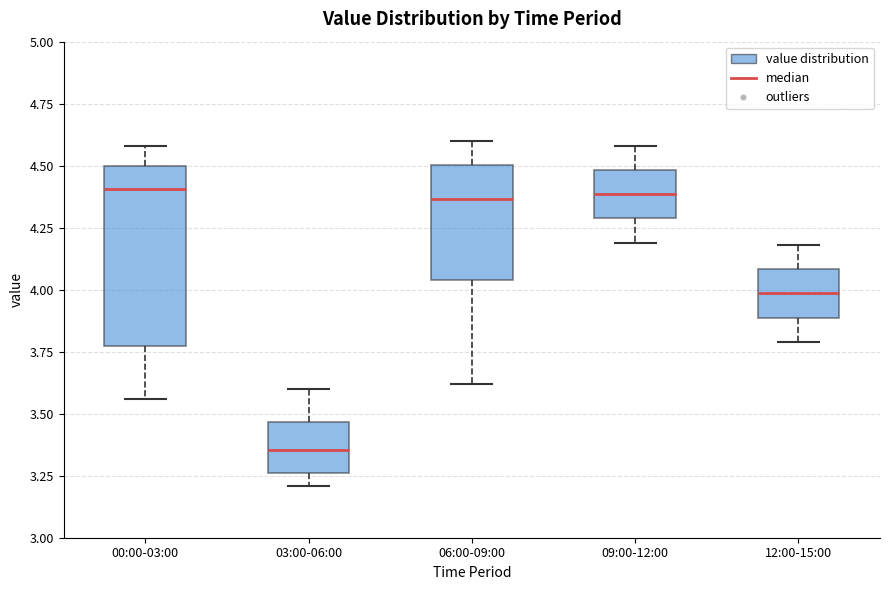

Reading left to right, transcribe this box plot: for each box, give where its median line is, the range the box spans, and where its two whiskers end, as read against the y-axis. The values are not printed on the chart, so give them approximately, as read against the axis.

00:00-03:00: median 4.40, box 3.80 to 4.50, whiskers 3.55 to 4.60
03:00-06:00: median 3.35, box 3.25 to 3.45, whiskers 3.20 to 3.60
06:00-09:00: median 4.35, box 4.05 to 4.50, whiskers 3.60 to 4.60
09:00-12:00: median 4.40, box 4.30 to 4.50, whiskers 4.20 to 4.60
12:00-15:00: median 4.00, box 3.90 to 4.10, whiskers 3.80 to 4.20